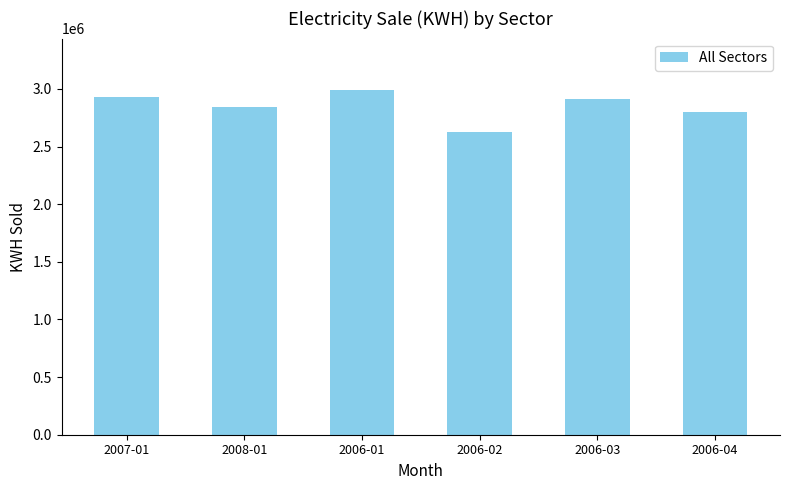

What is the average value?

2850576